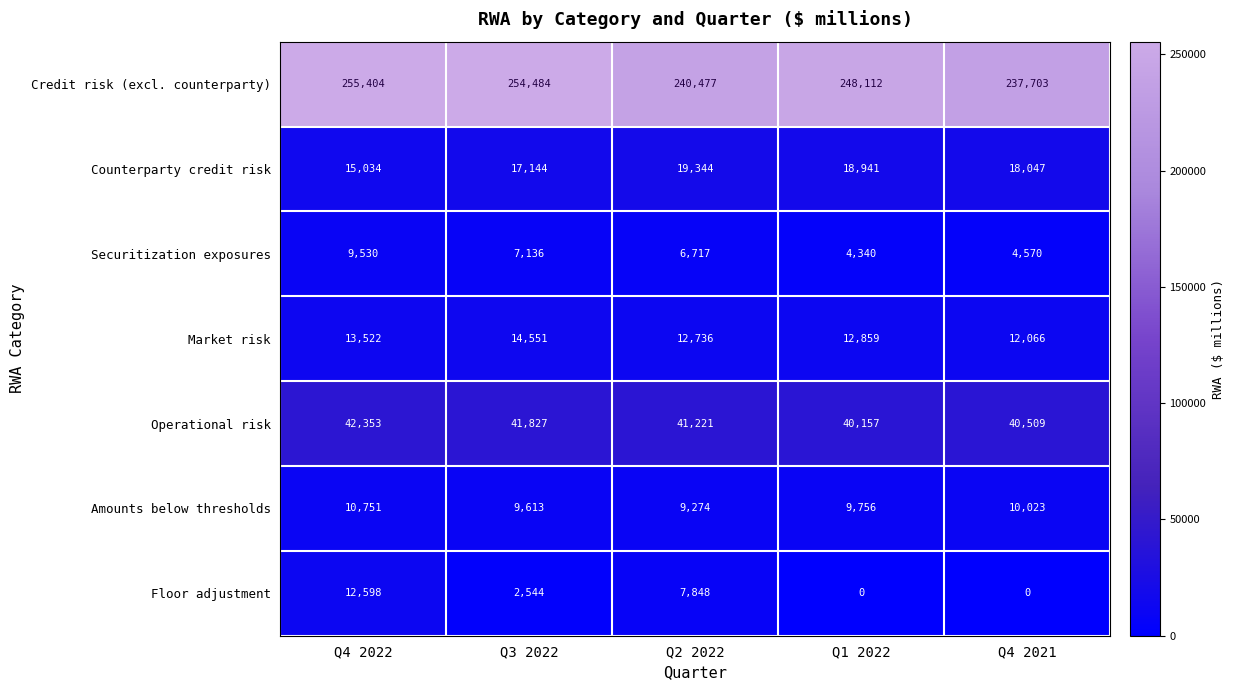

What is the difference between the Counterparty credit risk values at Q3 2022 and Q1 2022?

1797